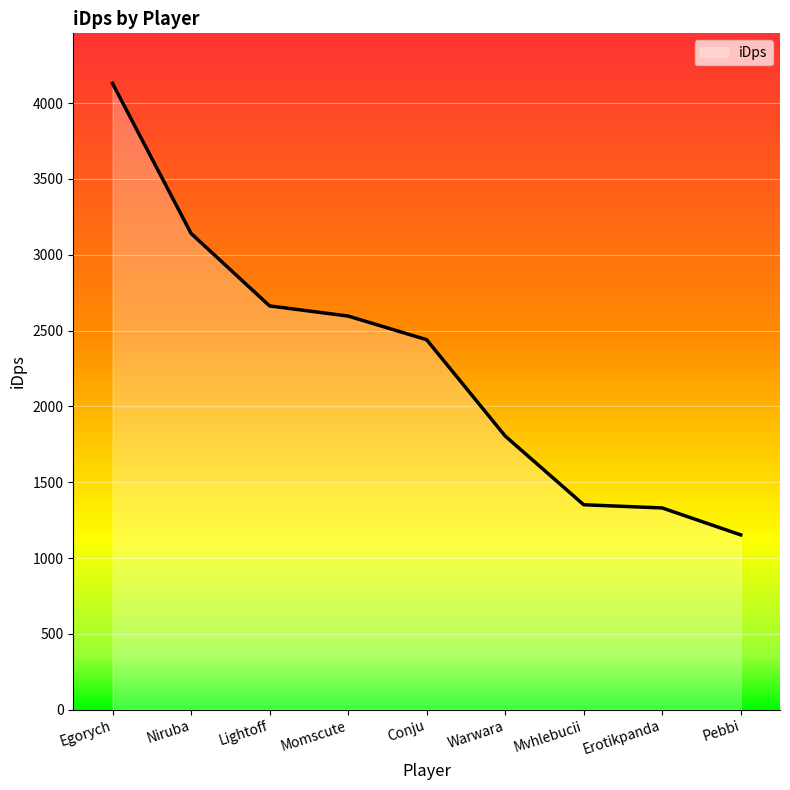

Does the chart display data point markers on the line(s)?

No